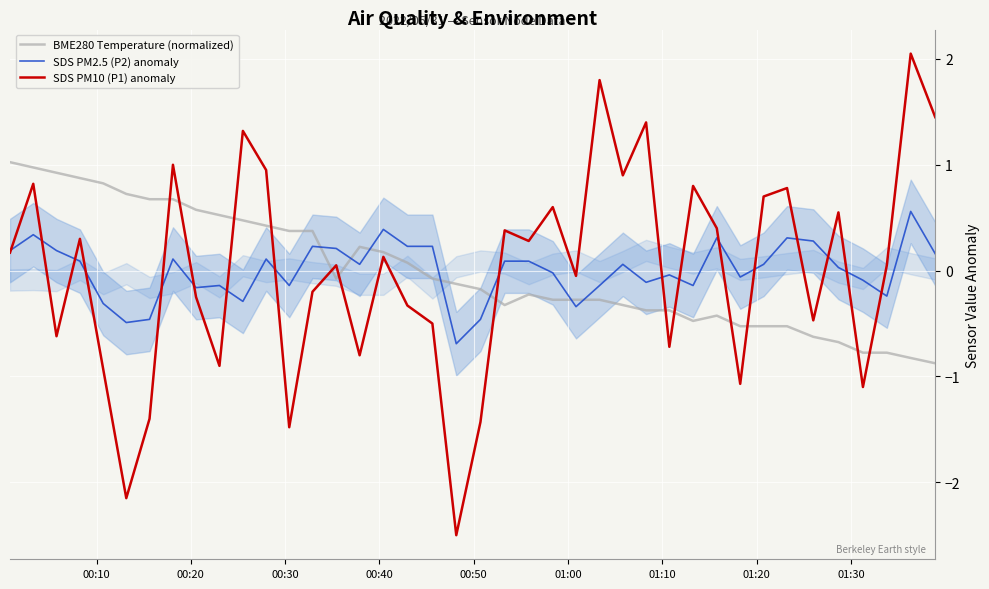

What is the highest value of the BME280 Temperature (normalized) series?

1.0